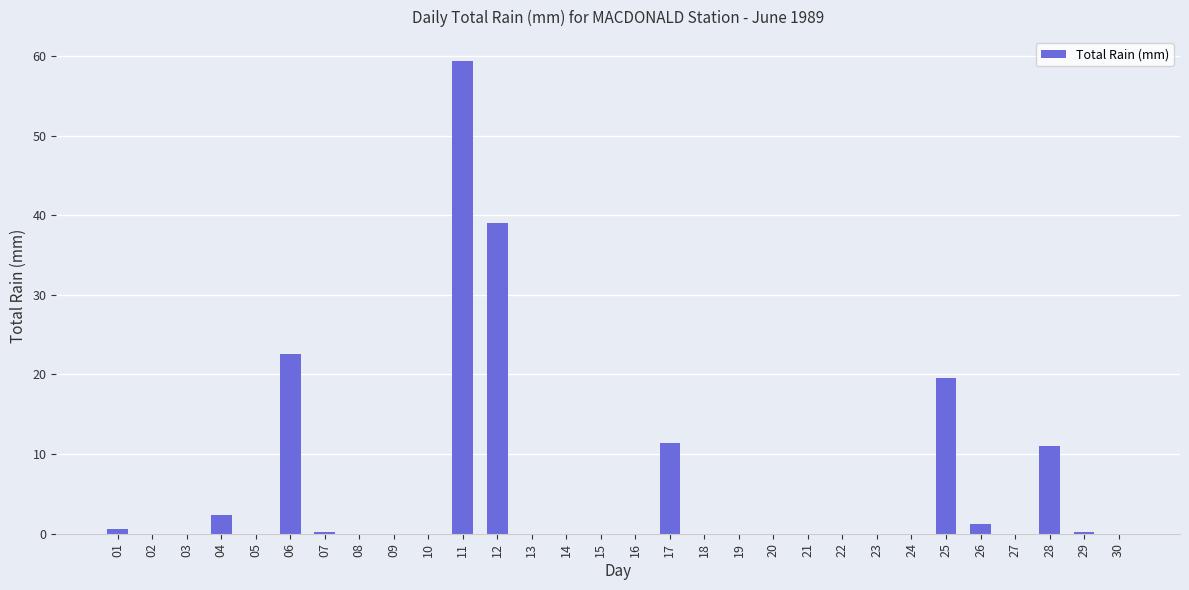

What is the sum of the values at 16 and 26?

1.2